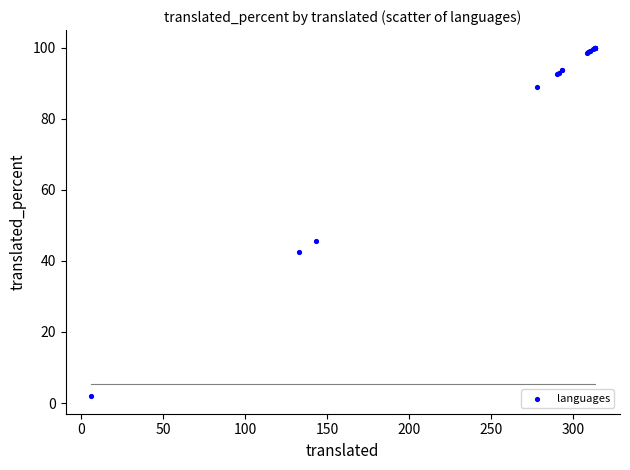

What Y value in the scatter plot is closest to 50?

45.6